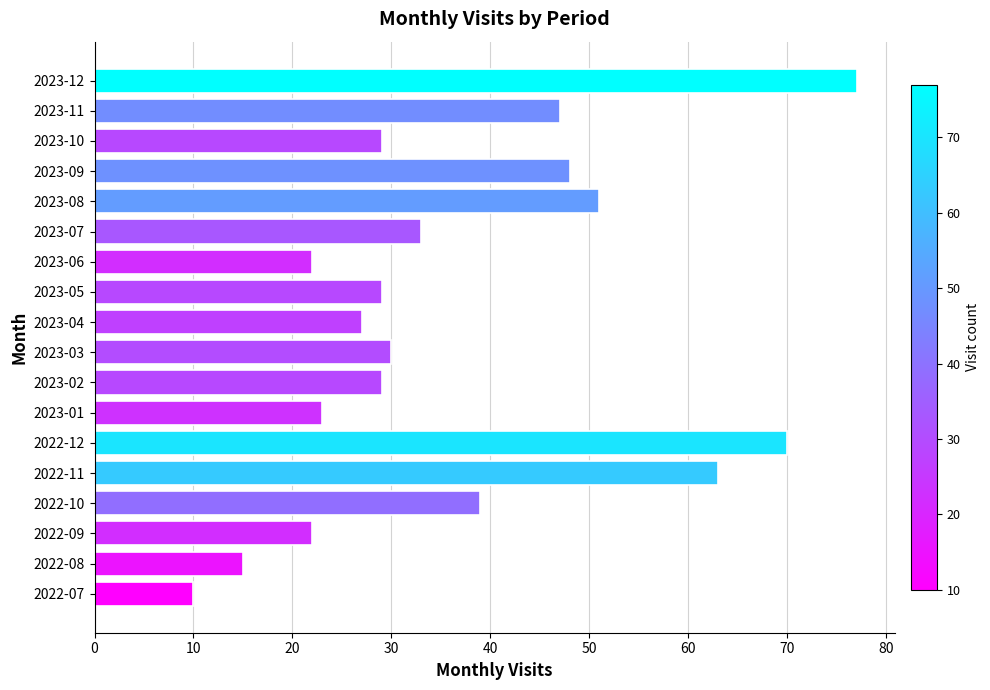

At which category does the chart reach its peak across all series?

2023-12